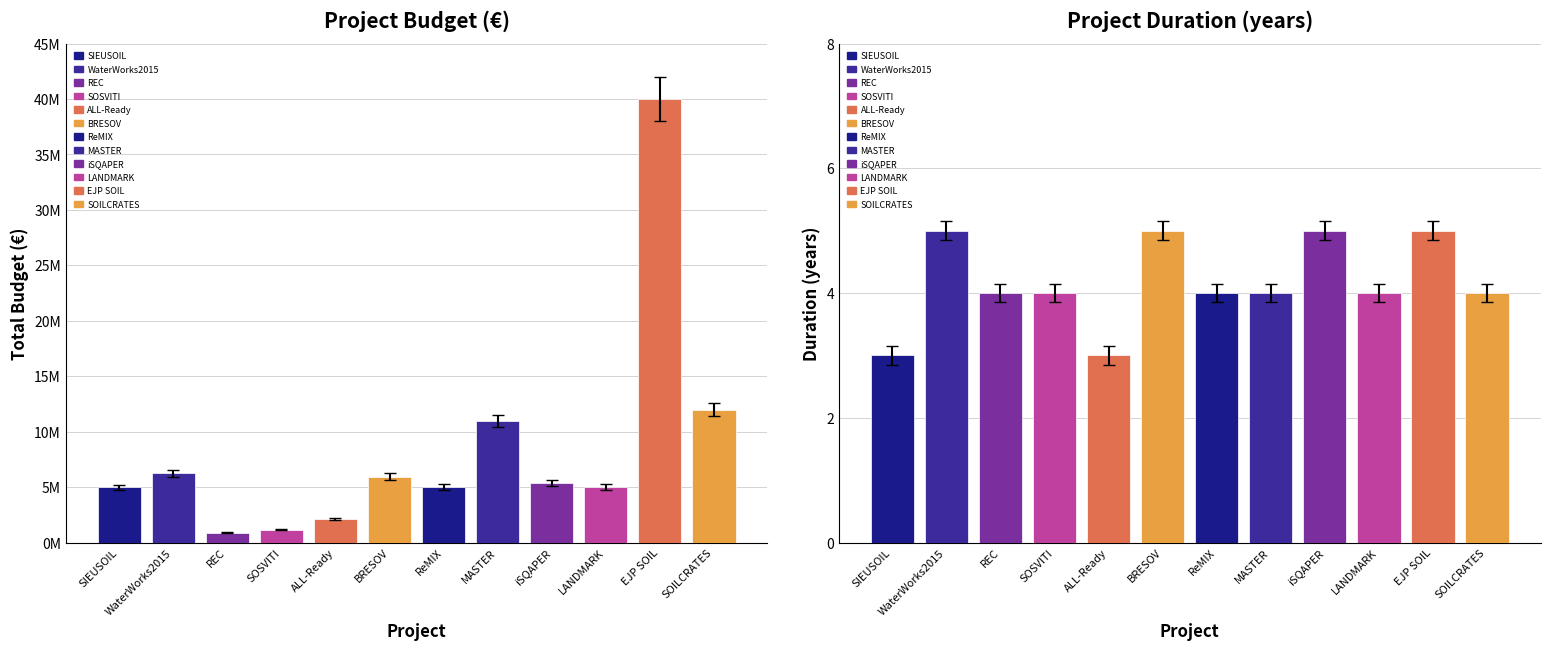

Rank the categories by value from lowest to highest.

REC, SOSVITI, ALL-Ready, SIEUSOIL, LANDMARK, ReMIX, iSQAPER, BRESOV, WaterWorks2015, MASTER, SOILCRATES, EJP SOIL